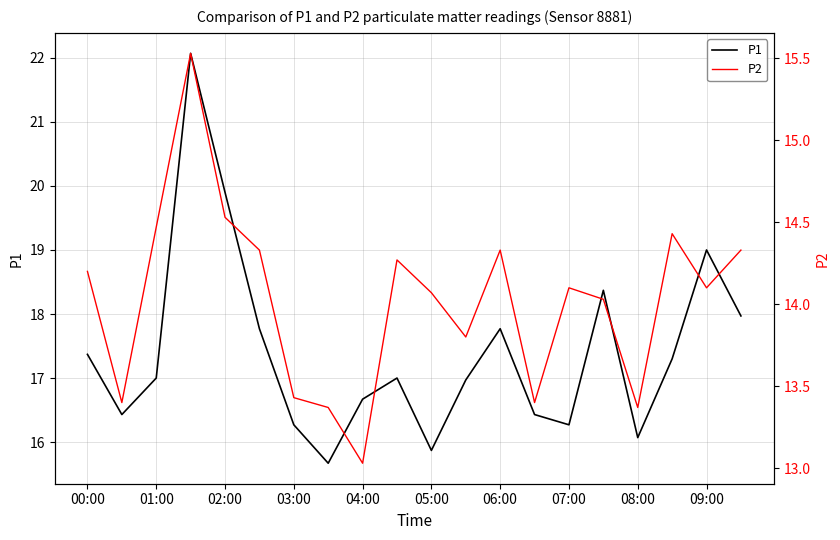

The value of P2 at 17 is 14.4. True or false?

True